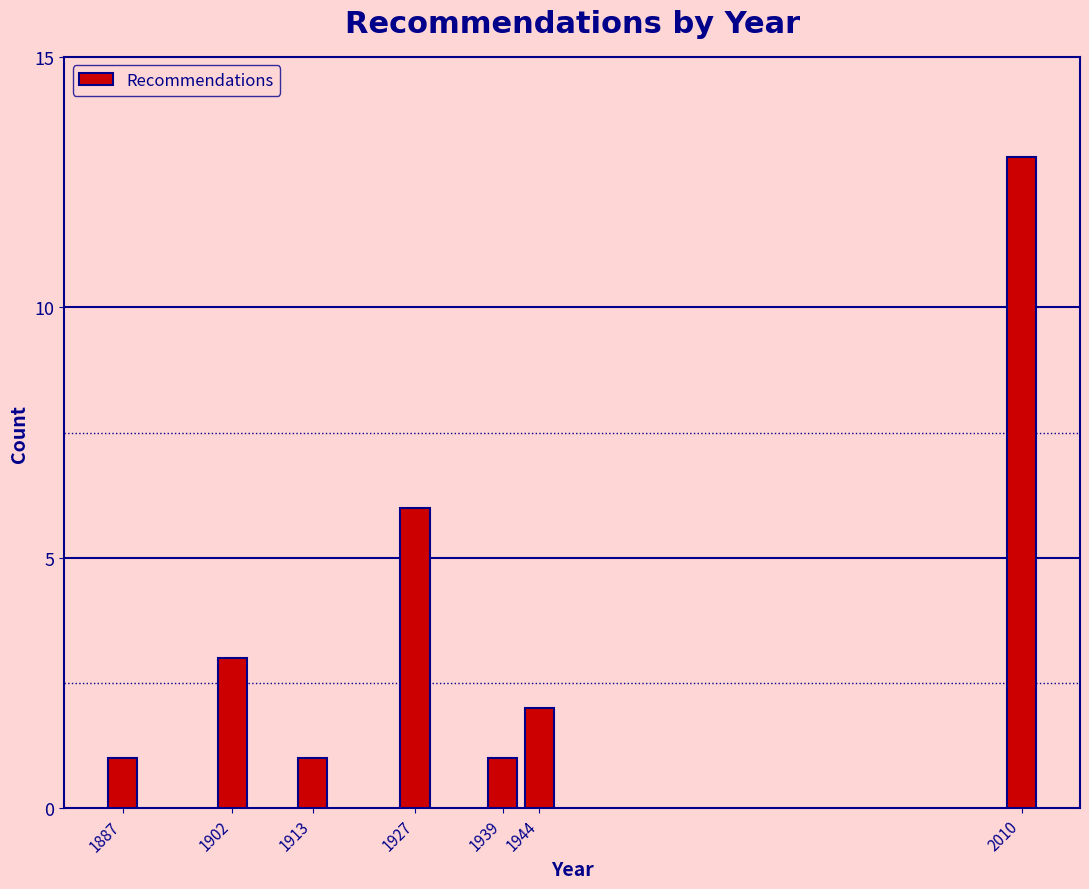

Reading right to left, extract all data points from this chart.

2010=13	1944=2	1939=1	1927=6	1913=1	1902=3	1887=1